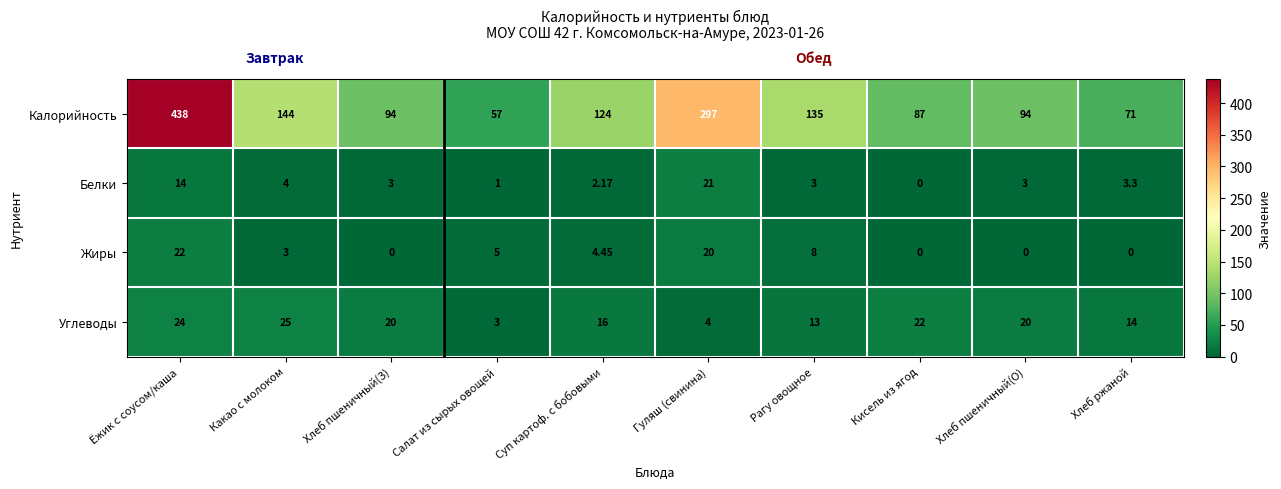

Rank the series by their maximum value, from highest to lowest.

Калорийность, Углеводы, Жиры, Белки